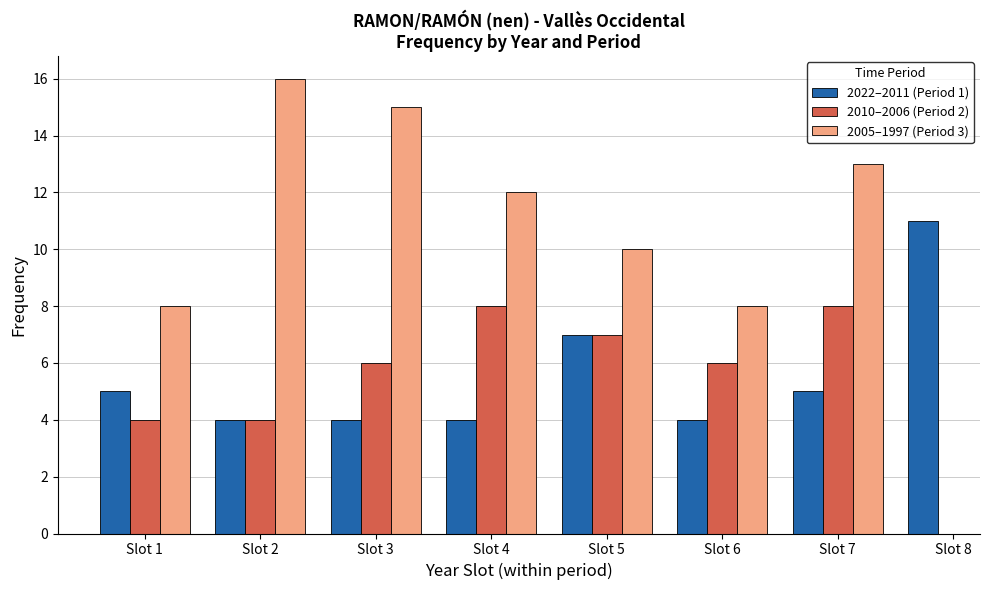

Is the value of 2022–2011 (Period 1) at Slot 2 greater than the value of 2010–2006 (Period 2) at Slot 7?

No